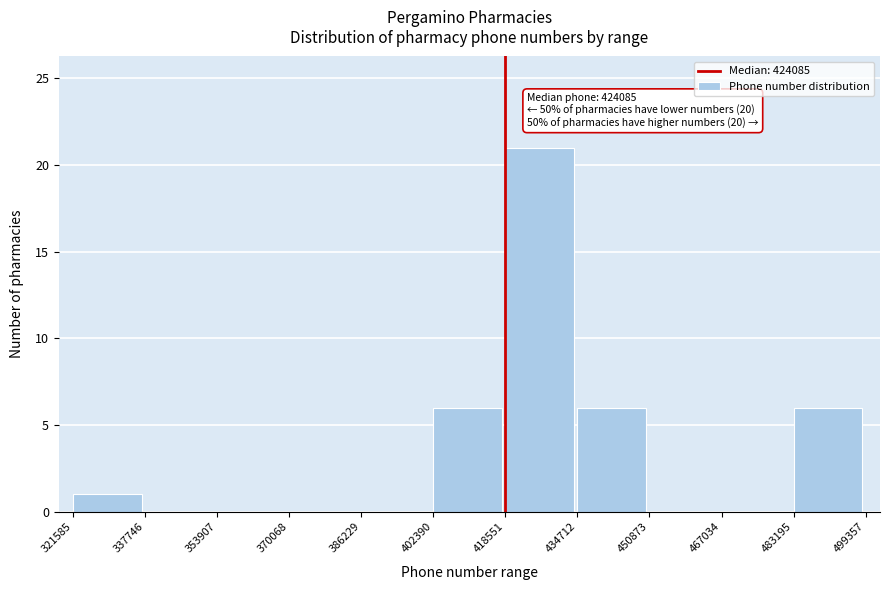

Which range on the x-axis has the tallest bar?

418551 to 434712